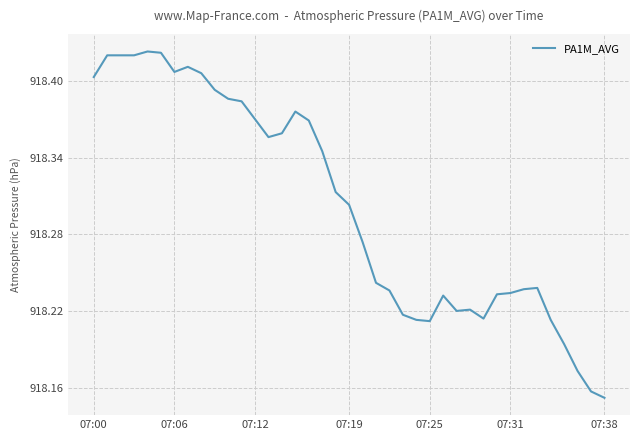

What is the difference between the maximum and minimum values?

0.3